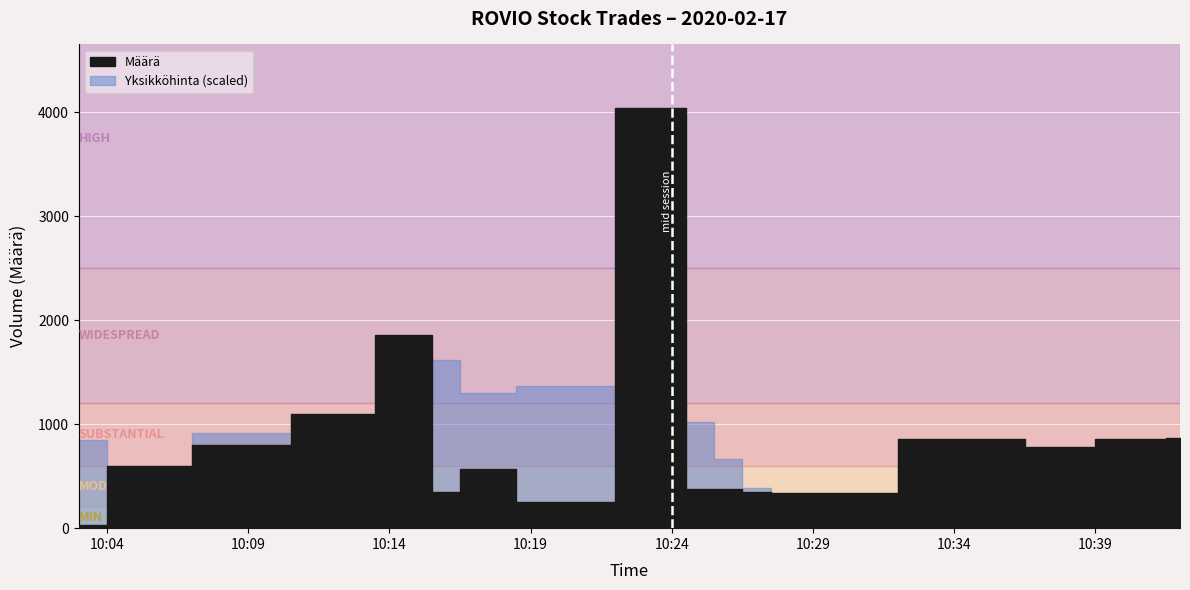

Reading left to right, transcribe all the data shown in this chart.

32	595	800	1093	1854	345	570	250	4044	377	378	348	341	862	781	857	867